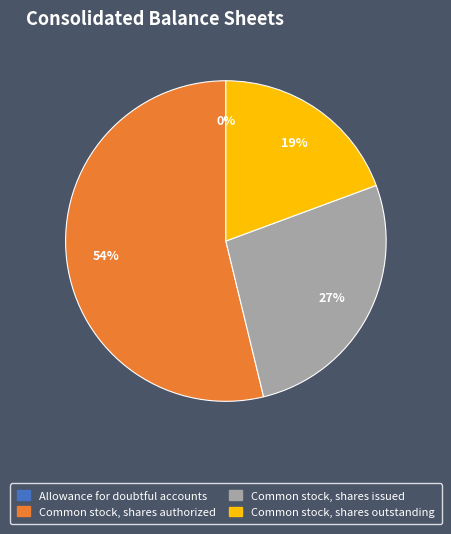

Is Common stock, shares issued the majority of the pie?

No